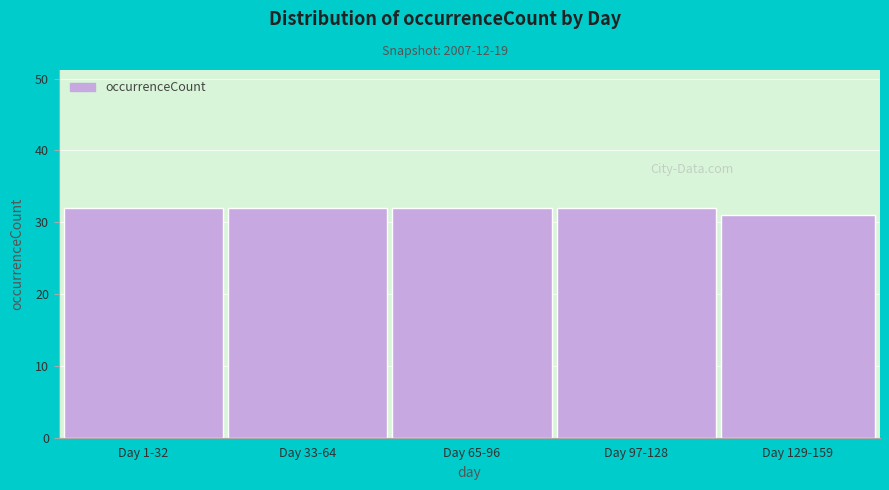

Reading left to right, transcribe all the data shown in this chart.

32	32	32	32	31